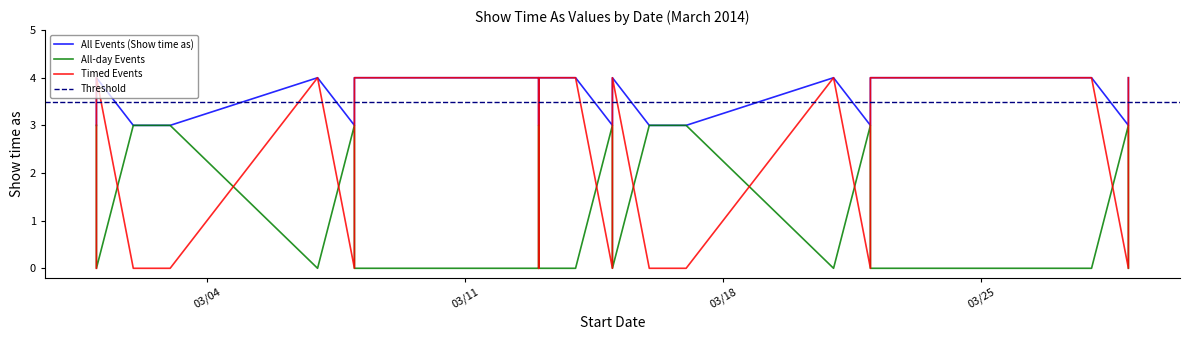

True or false: All-day Events and Timed Events cross at least once.

True